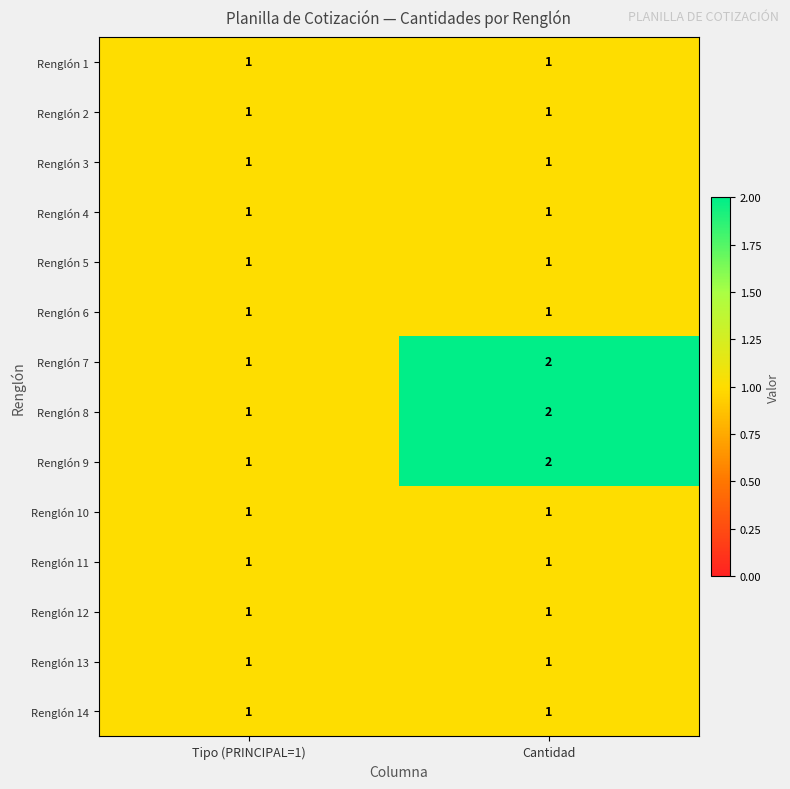

What is the total value across all series at Cantidad?

17